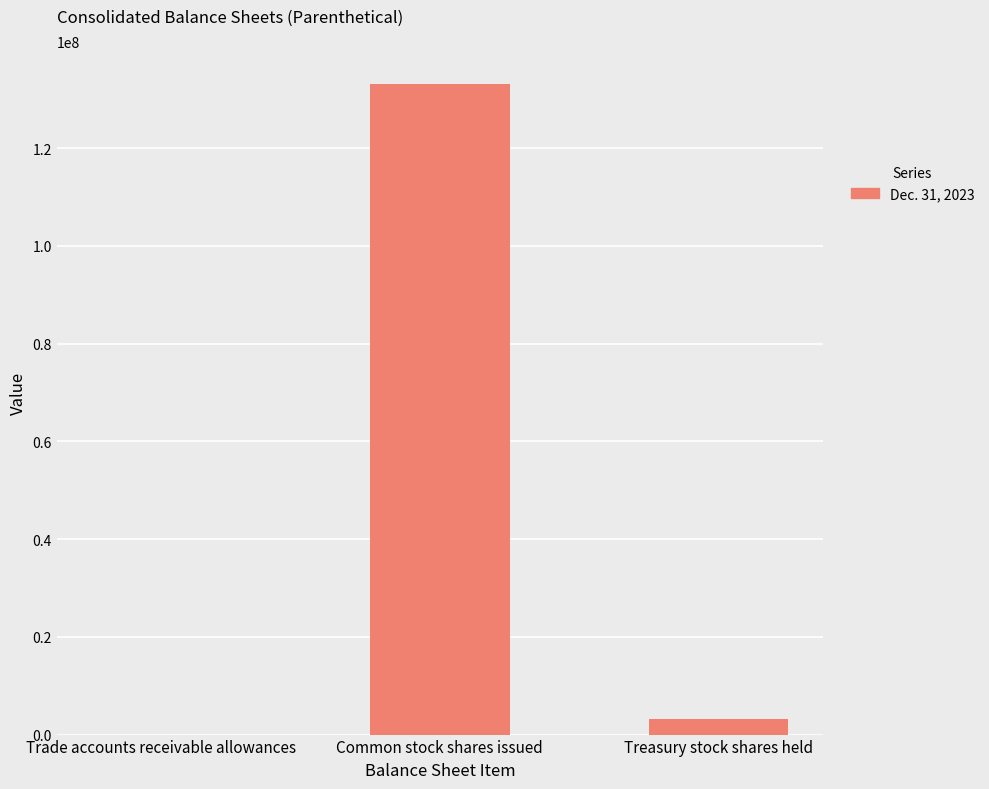

What is the greatest value displayed?

133217848